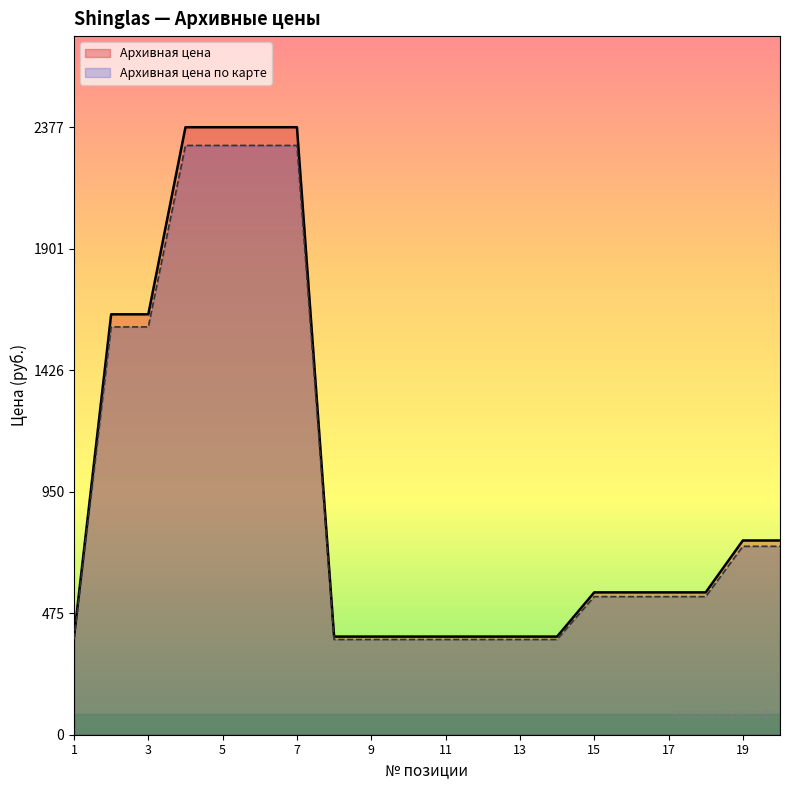

Rank the series by their maximum value, from lowest to highest.

Архивная цена по карте, Архивная цена